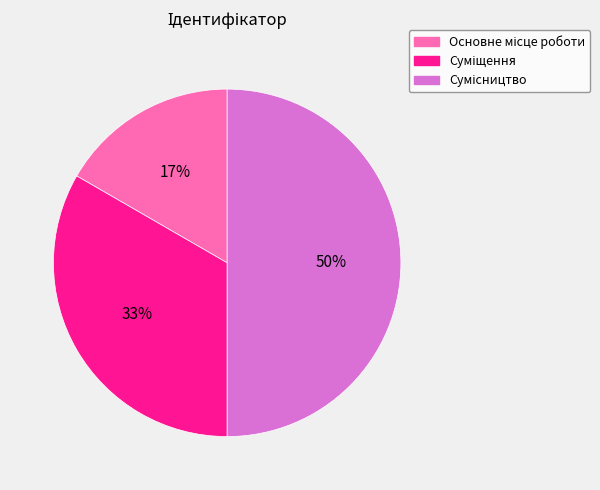

To the nearest percent, what is the average slice percentage?

33%